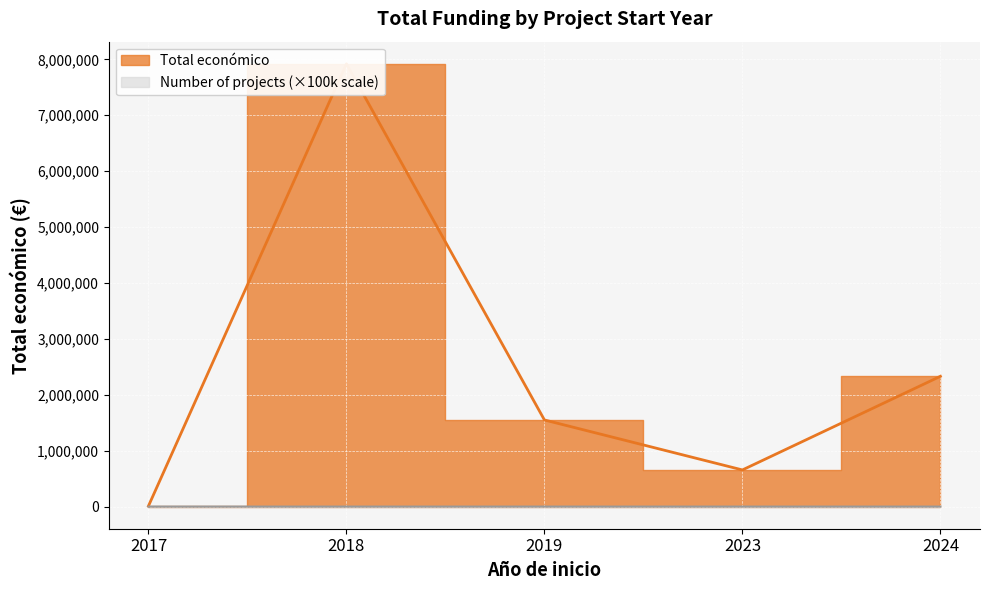

At which label does Total económico first exceed 297514?

2018